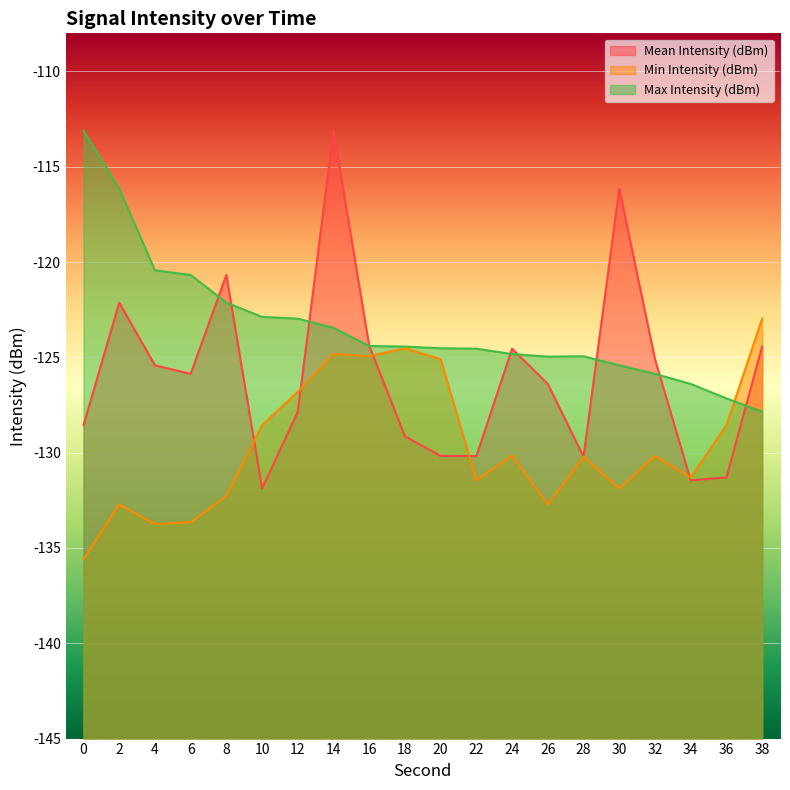

What value does the Mean Intensity (dBm) series have at 4?

-125.4